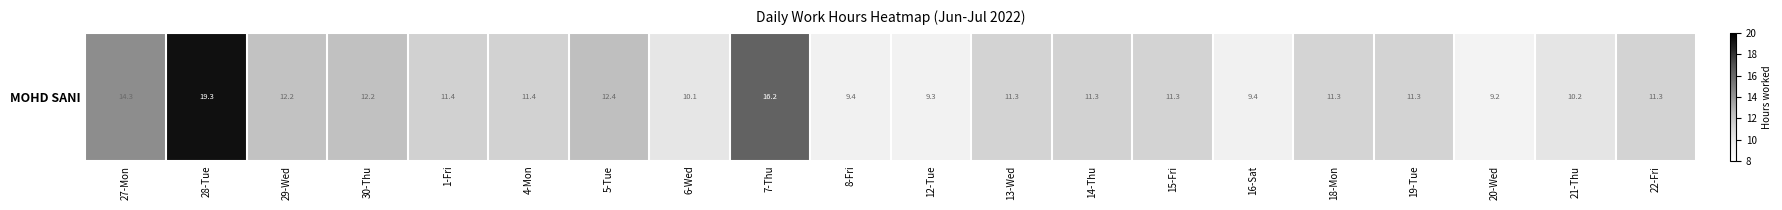

What is the change in value from 13-Wed to 16-Sat?

-1.9